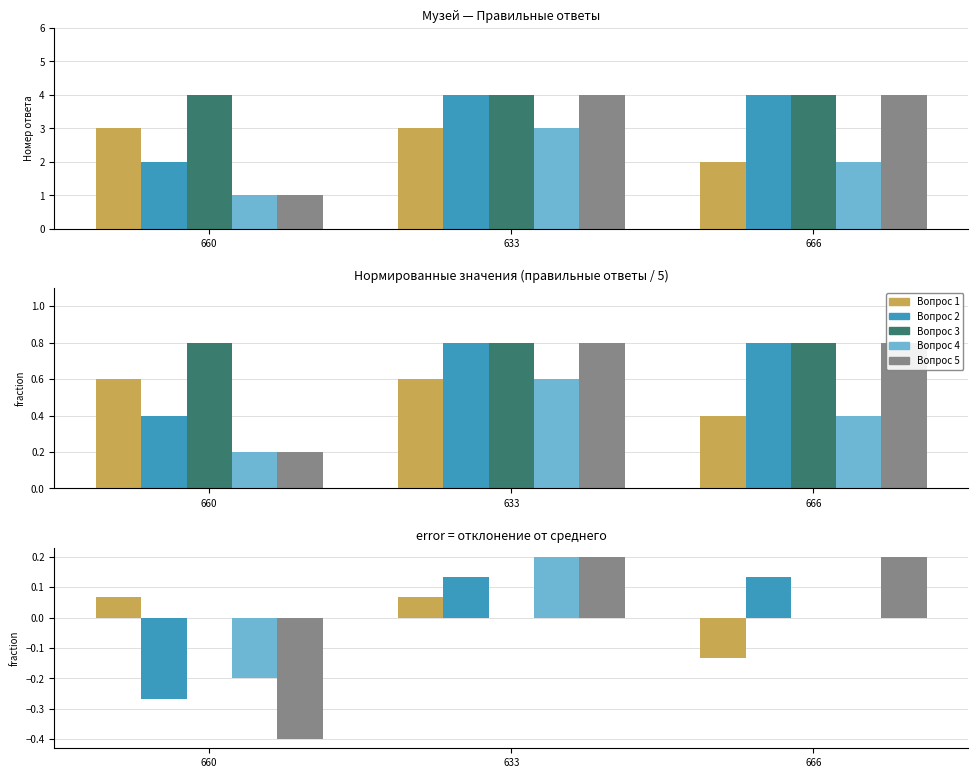

List the labels in order of Вопрос 5. Правильный ответ value, largest first.

633, 666, 660